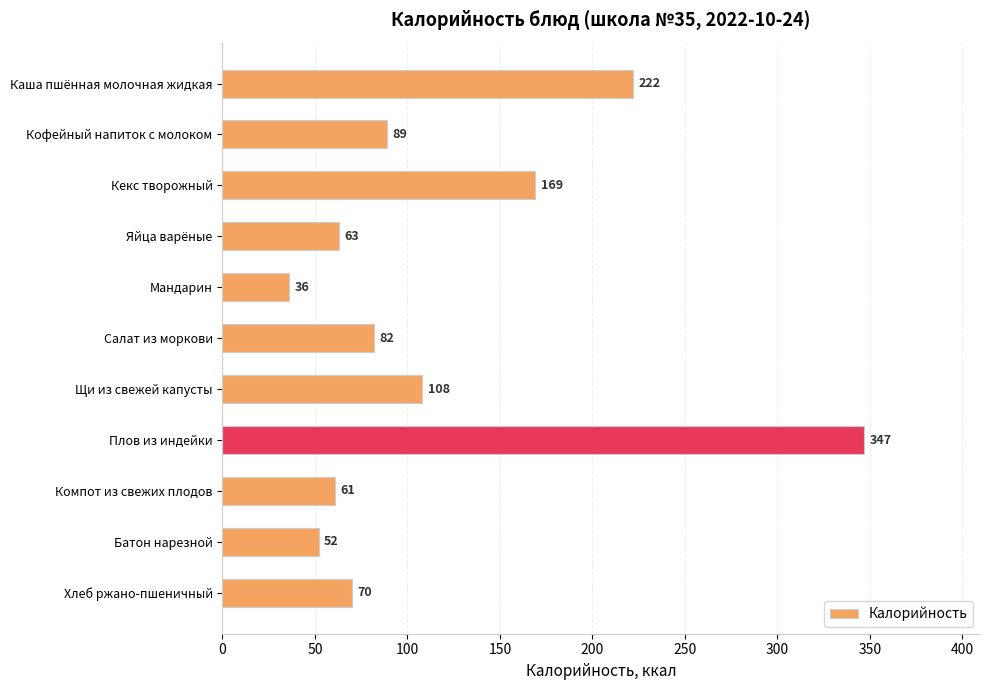

True or false: the data shows 21 at Батон нарезной.

False